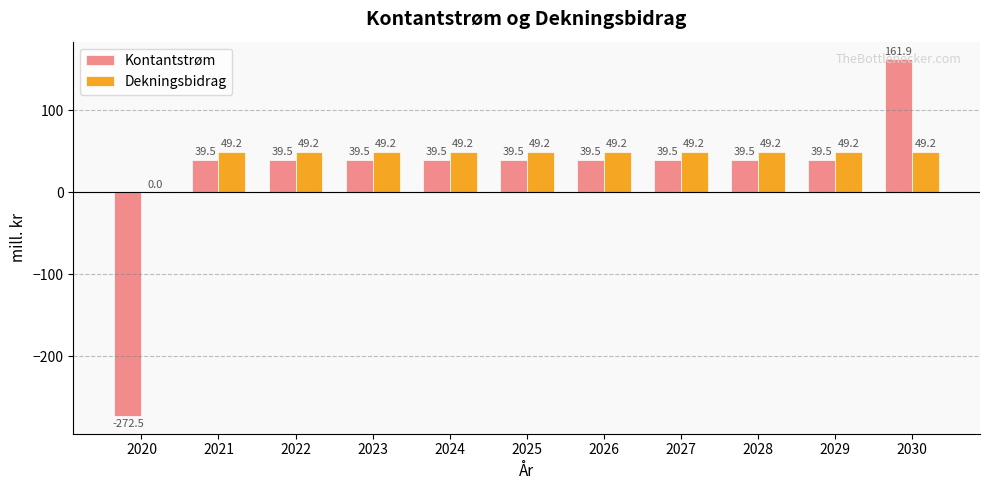

Is the value of Kontantstrøm at 2029 greater than the value of Dekningsbidrag at 2021?

No